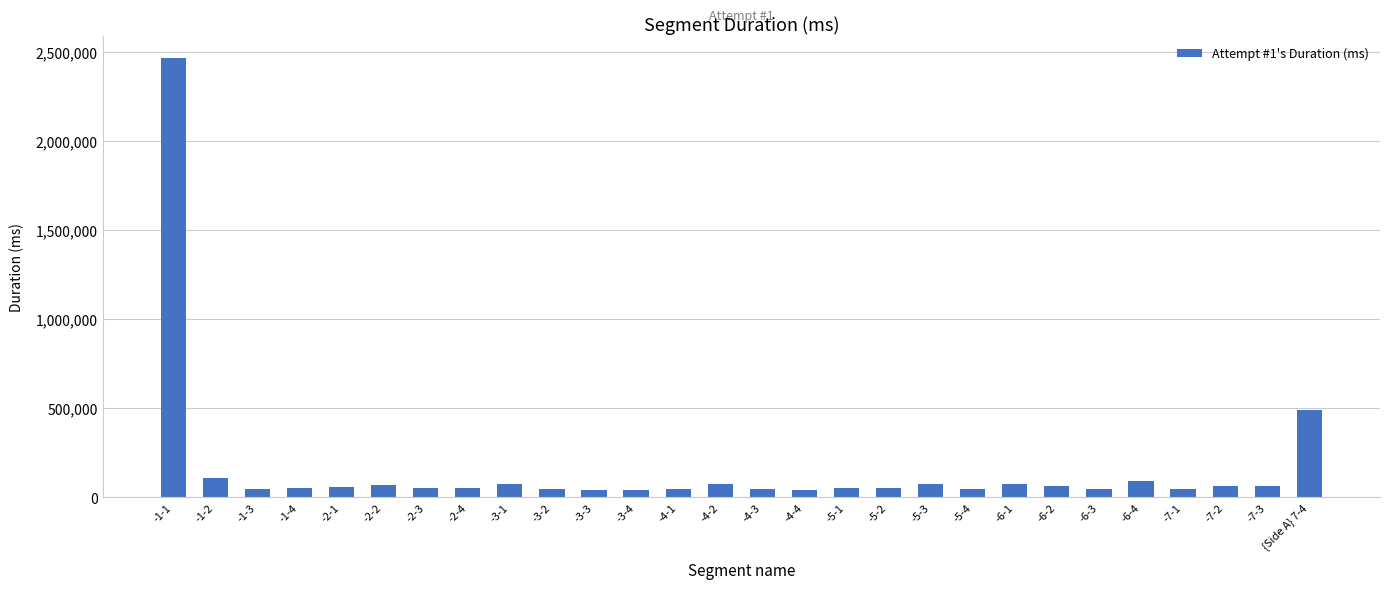

Which label corresponds to the largest value in the chart?

-1-1